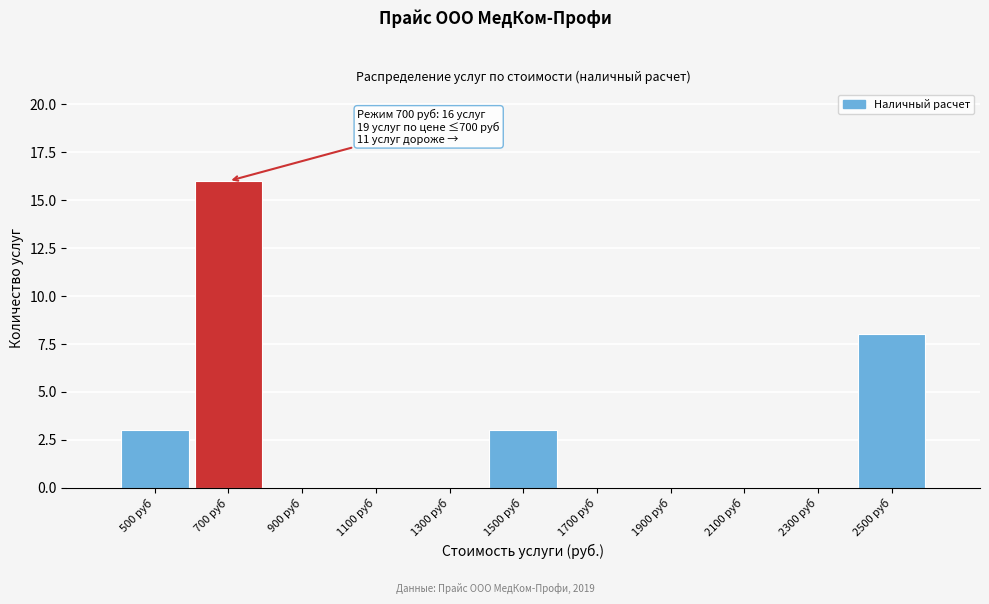

Reading left to right, extract all data points from this chart.

500 руб=3	700 руб=16	900 руб=0	1100 руб=0	1300 руб=0	1500 руб=3	1700 руб=0	1900 руб=0	2100 руб=0	2300 руб=0	2500 руб=8